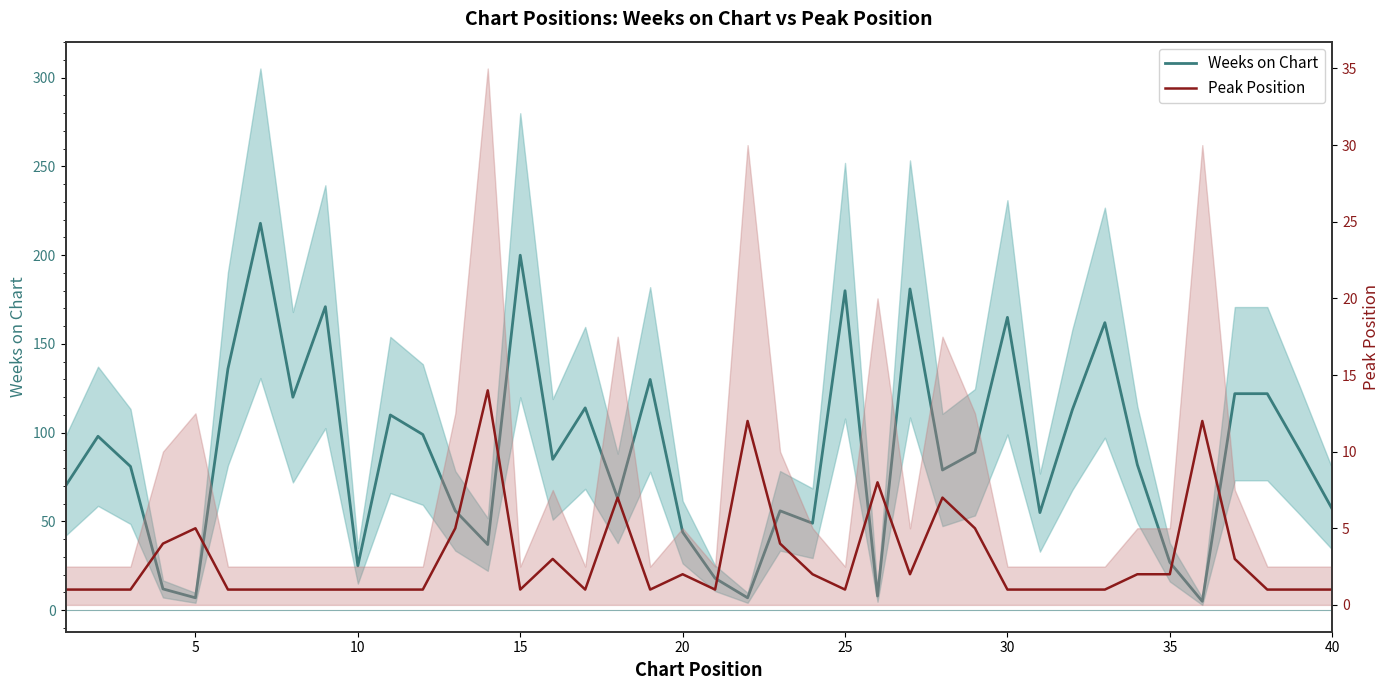

Is it true that Peak Position equals 1 at 40?

True